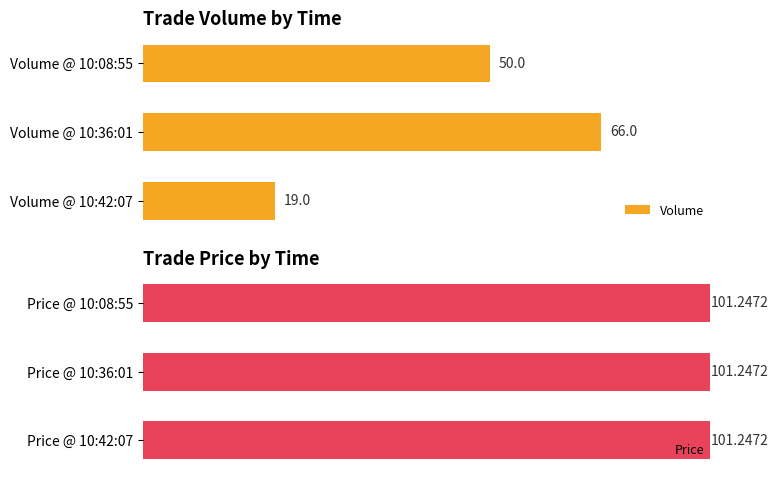

Which series has the widest spread of values?

Volume